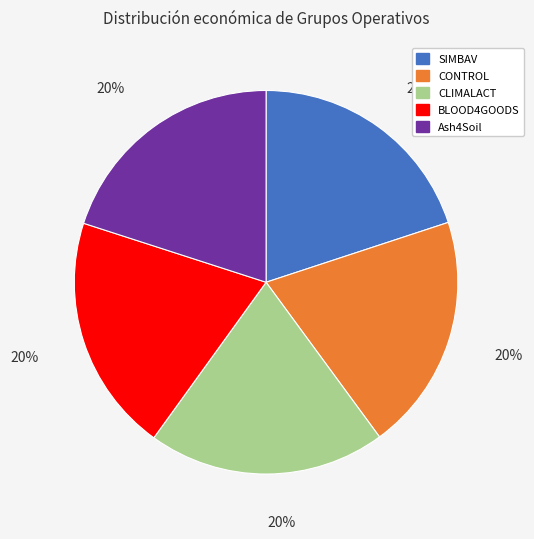

Approximately how many times larger is the value at Ash4Soil compared to CLIMALACT?

1.0